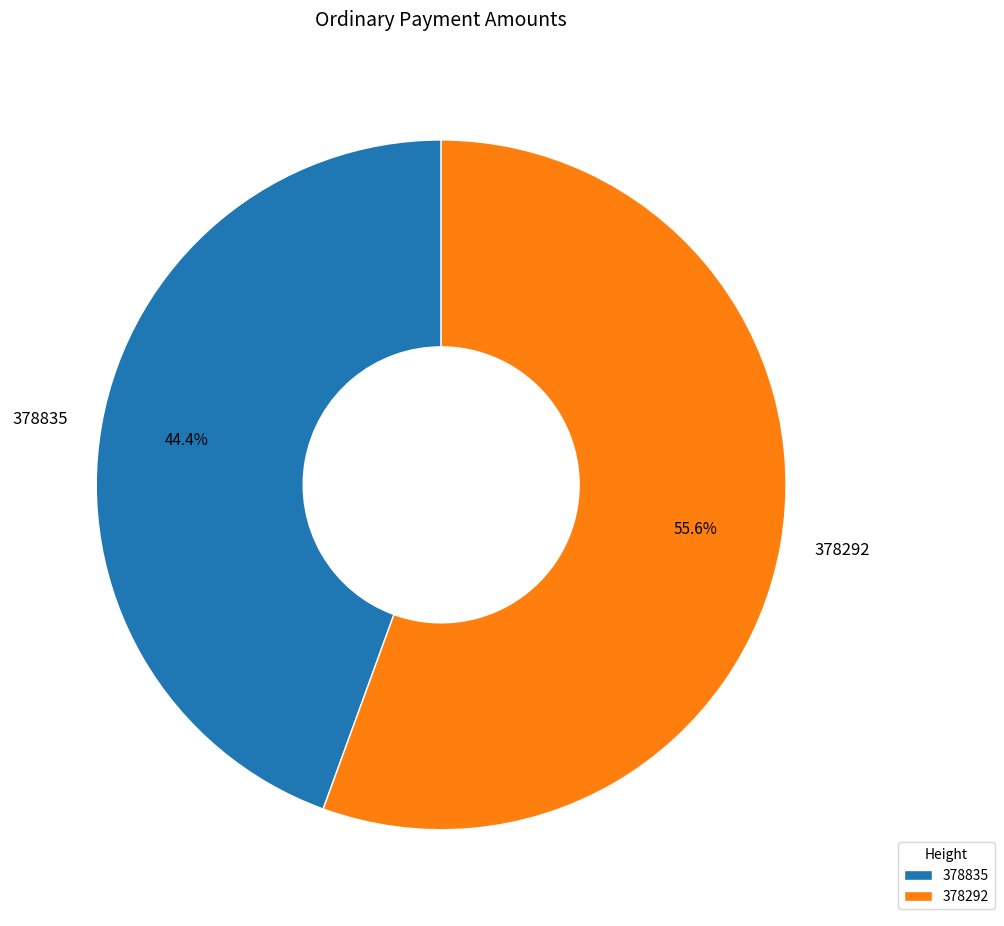

How many slices are in this pie chart?

2